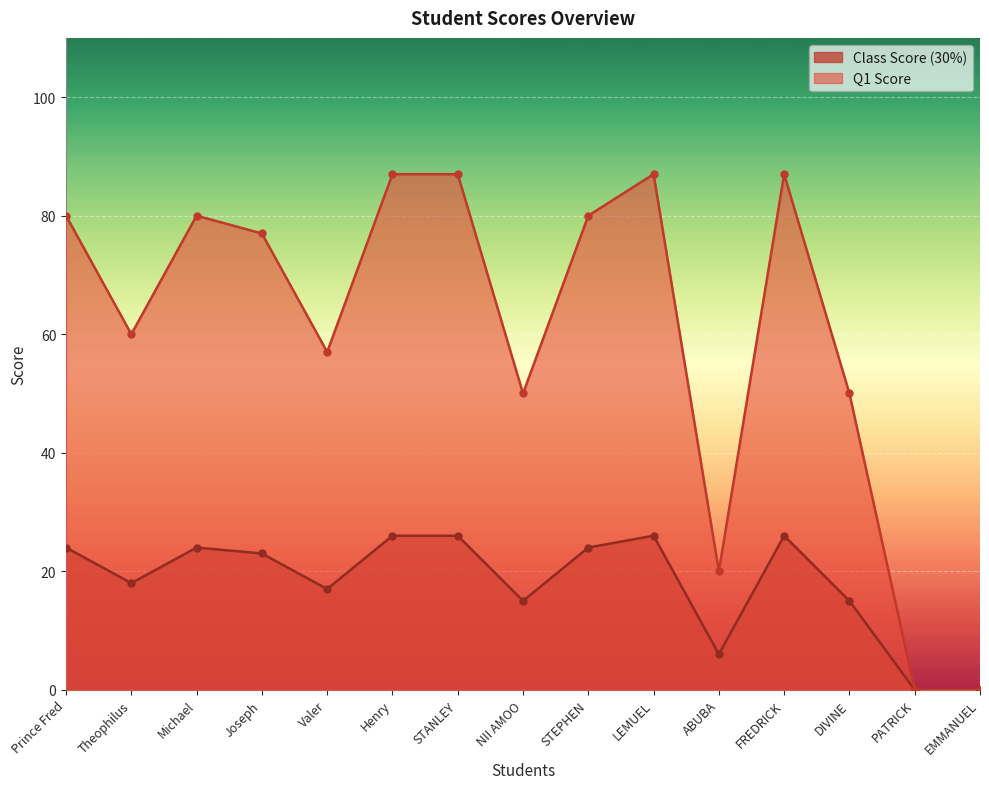

Where is Class Score (30%) nearest to the value 13?

NII AMOO